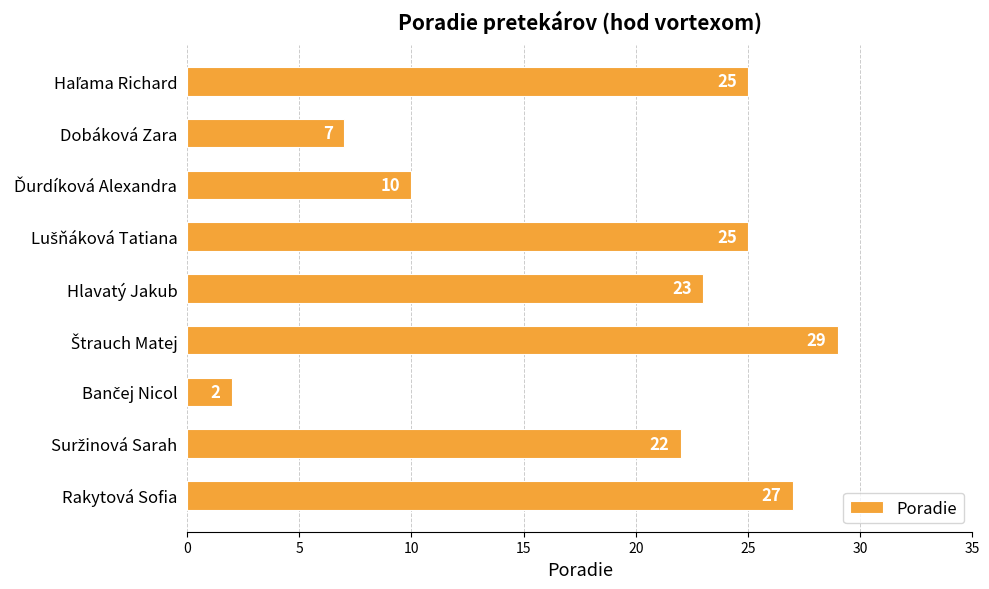

What is the maximum value shown in the chart?

29